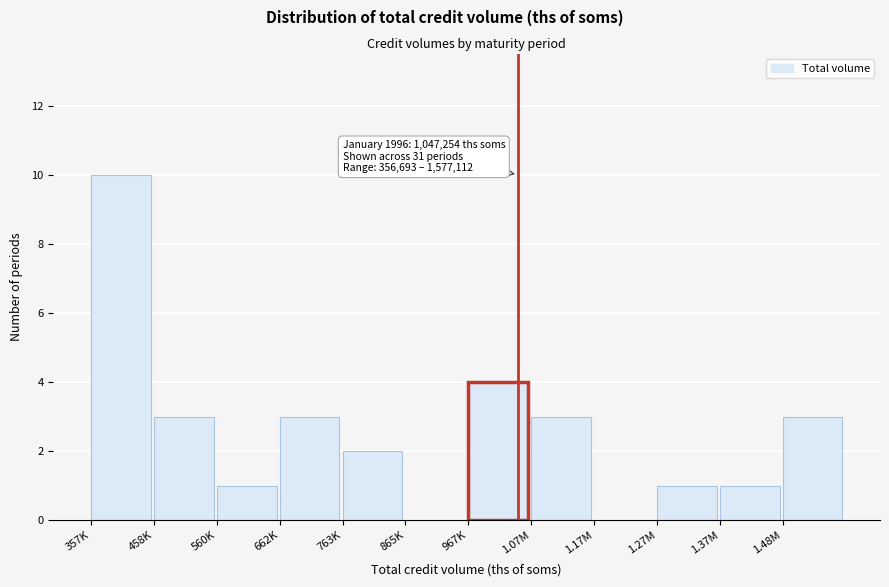

Reading left to right, list all the values displayed in this chart.

357K=10	458K=3	560K=1	662K=3	763K=2	865K=0	967K=4	1.07M=3	1.17M=0	1.27M=1	1.37M=1	1.48M=3